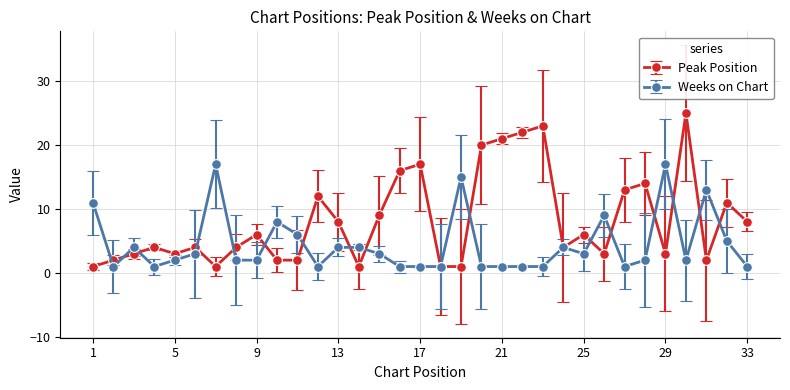

List the series in order of their peak value, highest first.

Peak Position, Weeks on Chart